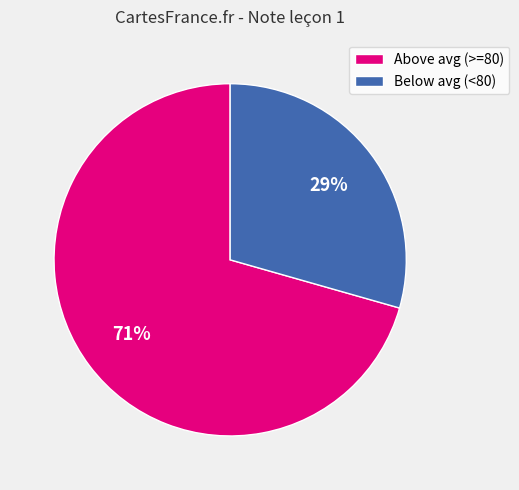

Do Above avg (>=80) and Below avg (<80) together represent more than half of the pie?

Yes